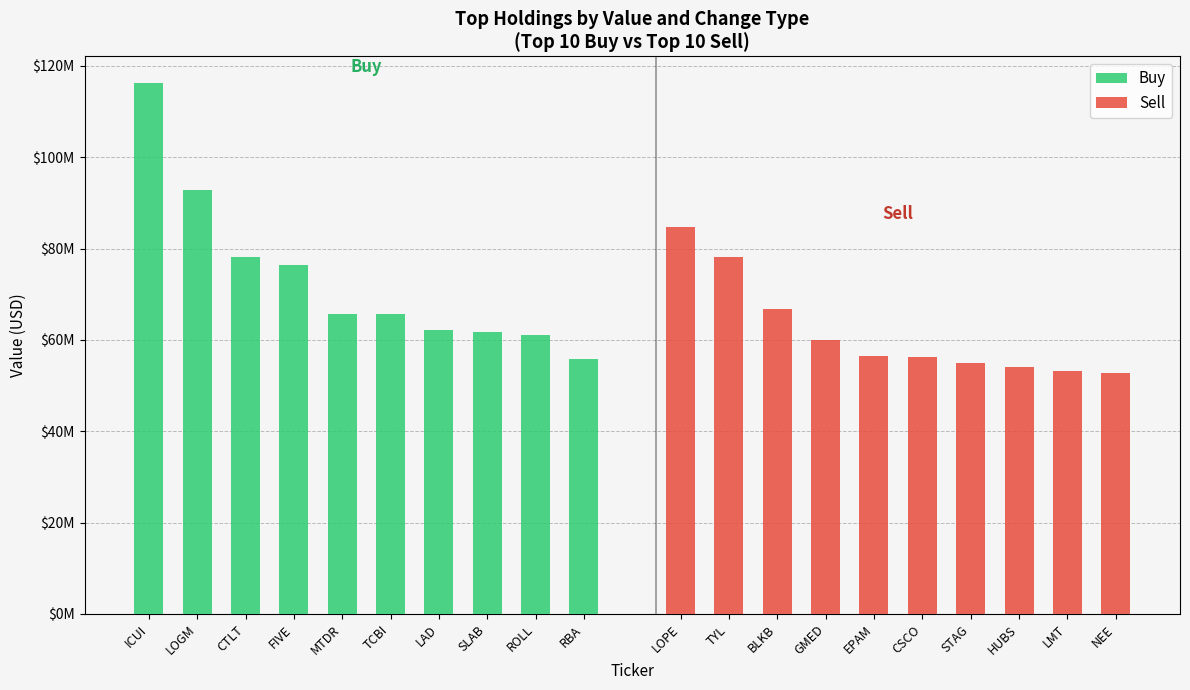

The Buy series shows 40877542 at MTDR. True or false?

False